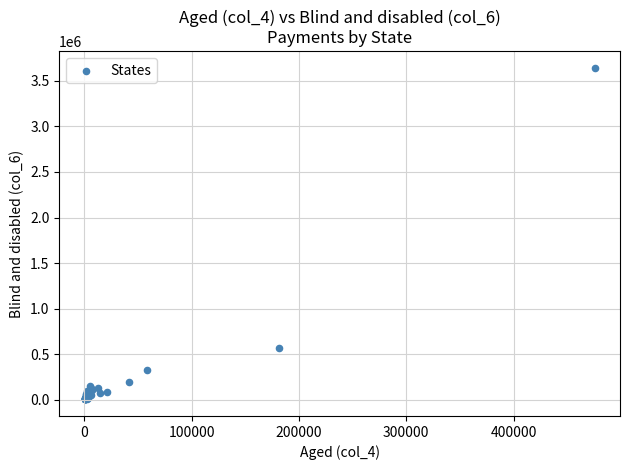

What Y value in the scatter plot is closest to 1824061?

569718